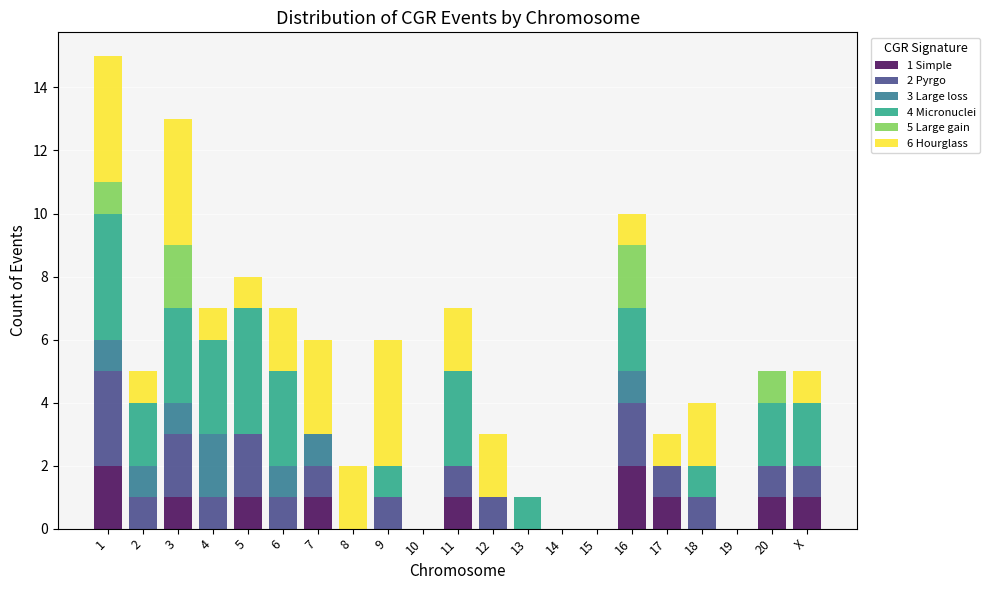

The 1 Simple series shows 0 at 14. True or false?

True